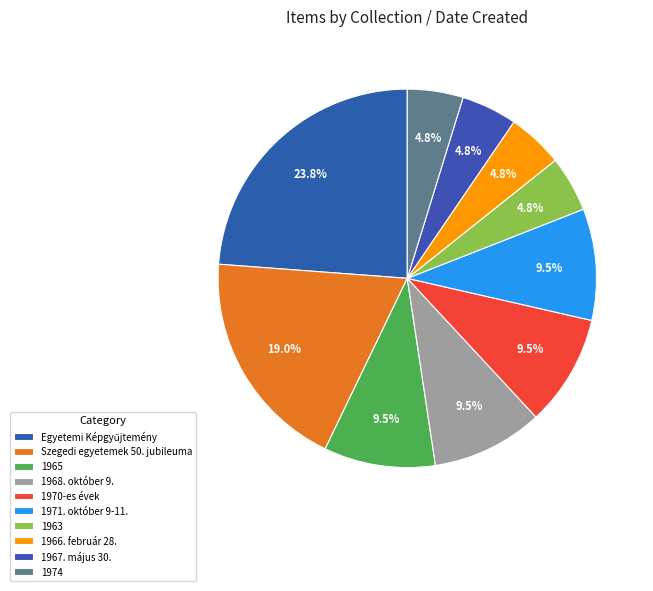

Is there a majority slice in this chart?

No